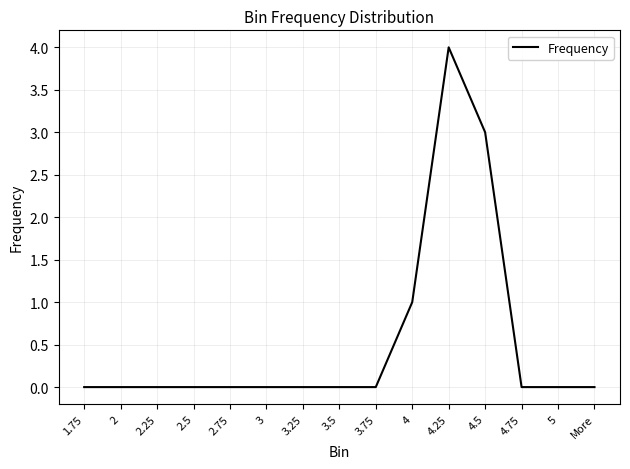

What position from the right is More?

1